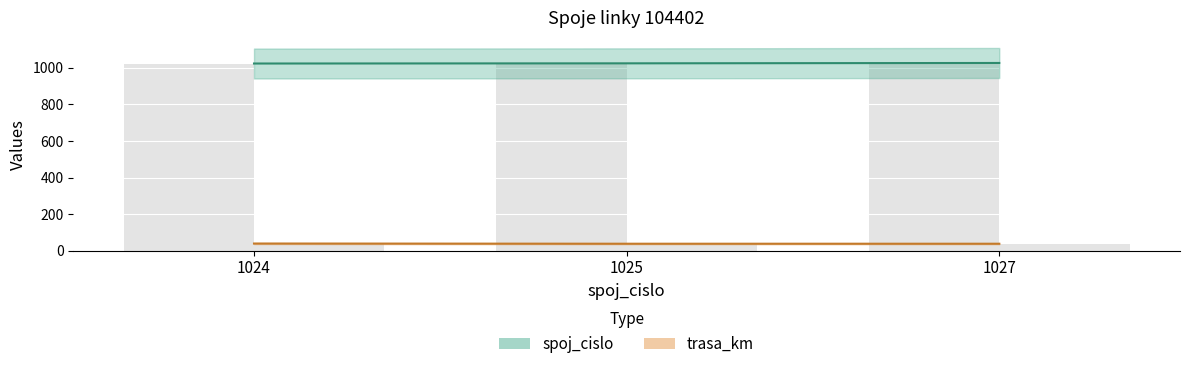

How many data points in spoj_cislo are above 1025?

1